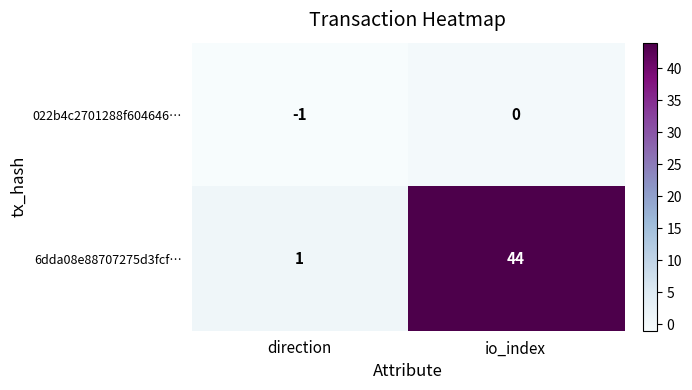

At how many categories does at least one series exceed 37?

1